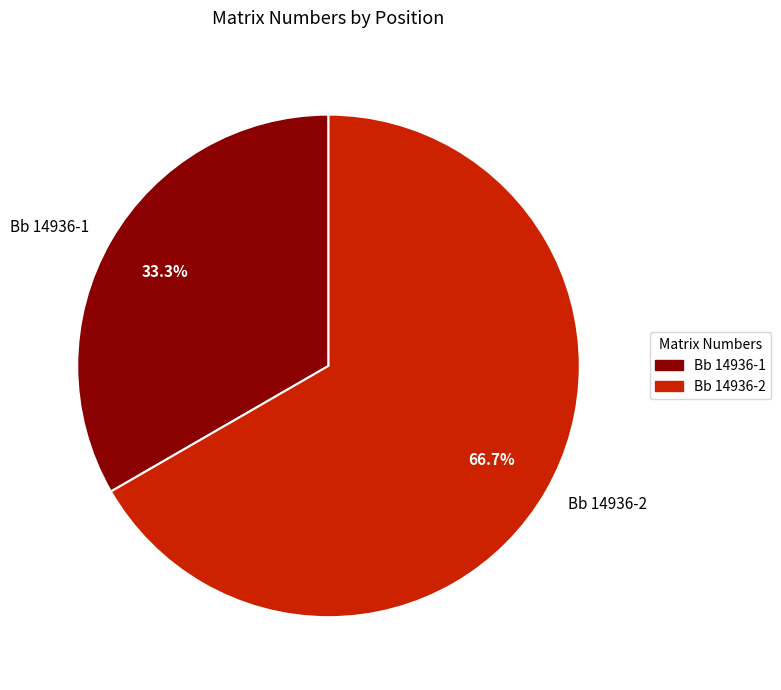

What percentage do Bb 14936-2 and Bb 14936-1 together represent?

100.0%